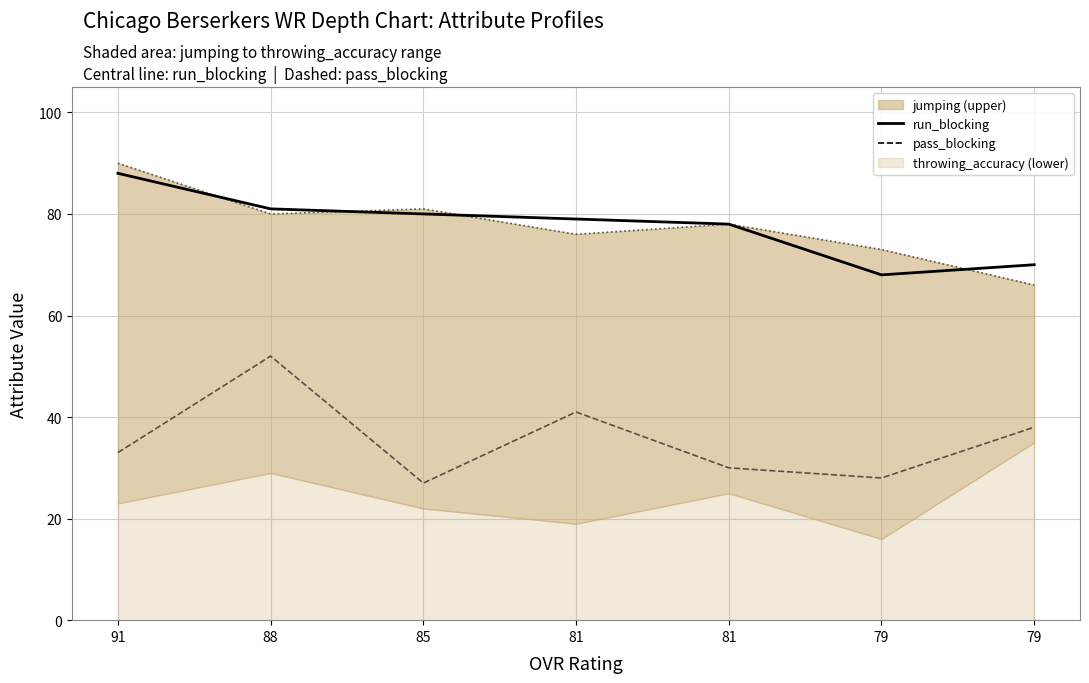

What is the maximum value for run_blocking?

88